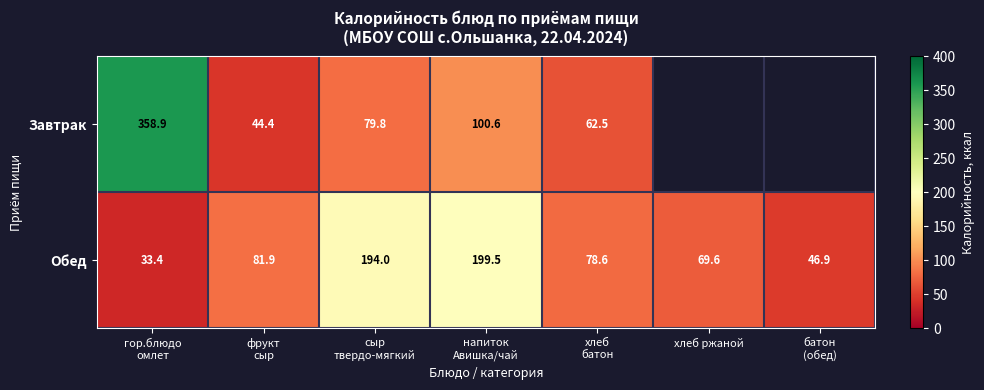

What is the difference between the second highest and second lowest values in the Обед series?

147.1